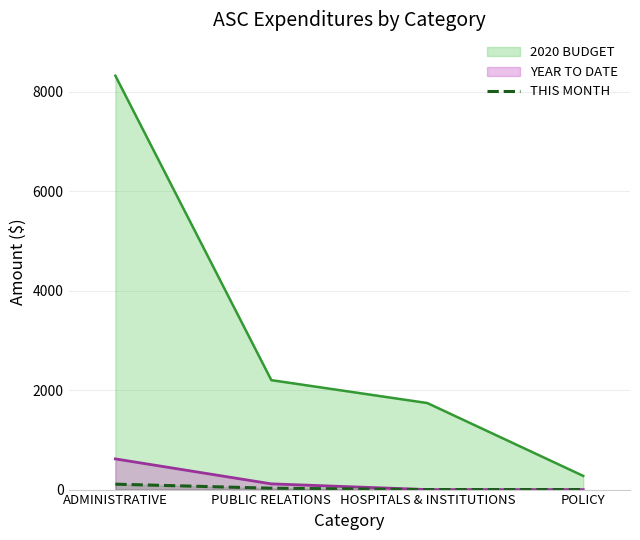

The value at HOSPITALS & INSTITUTIONS is -62.3. True or false?

False